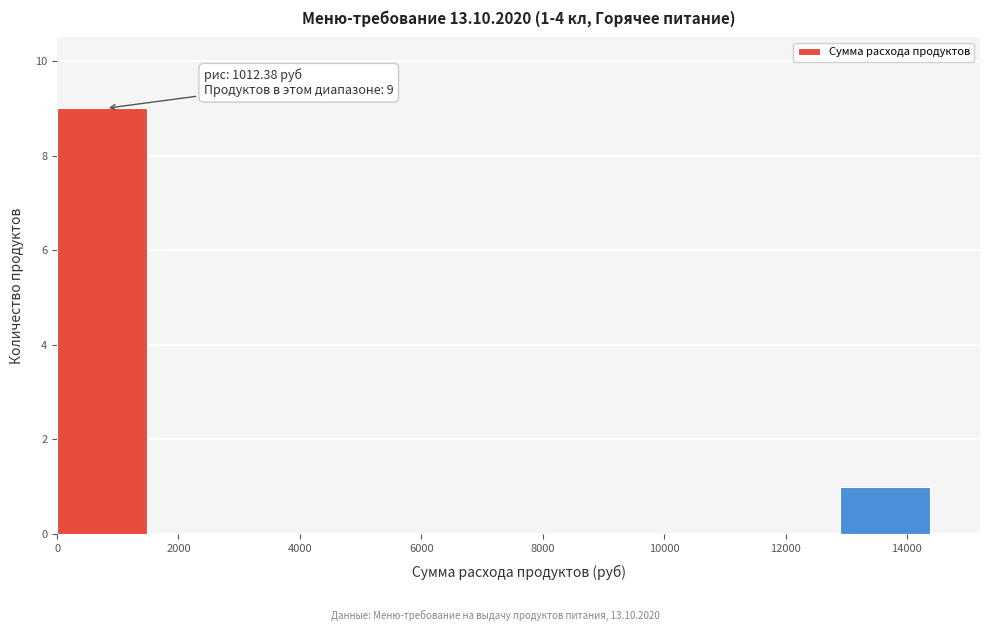

Which range on the x-axis has the tallest bar?

0 to 1600